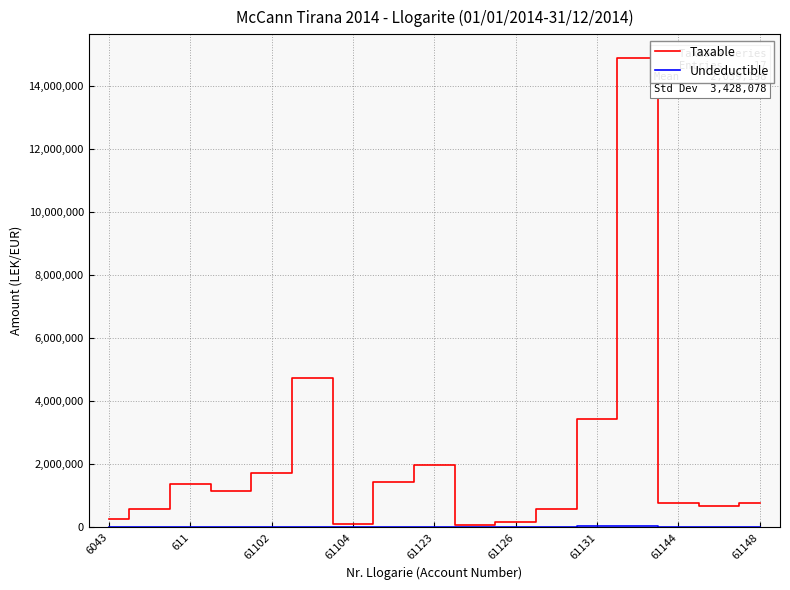

Which series has the largest total across all categories?

Taxable